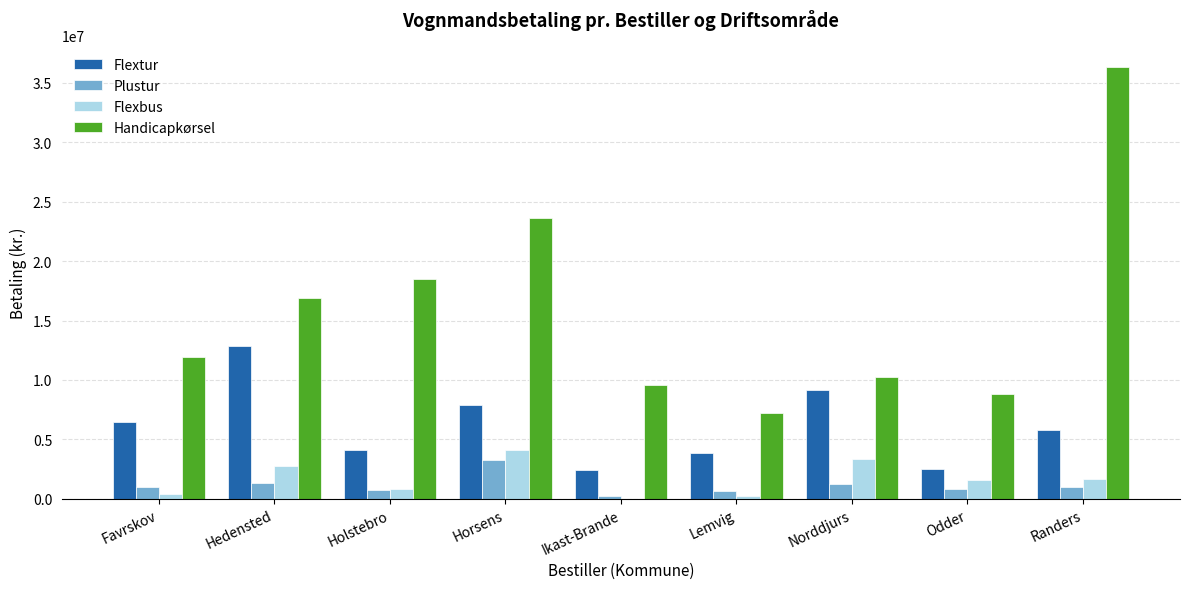

Between Ikast-Brande and Randers, which series saw the biggest shift?

Handicapkørsel